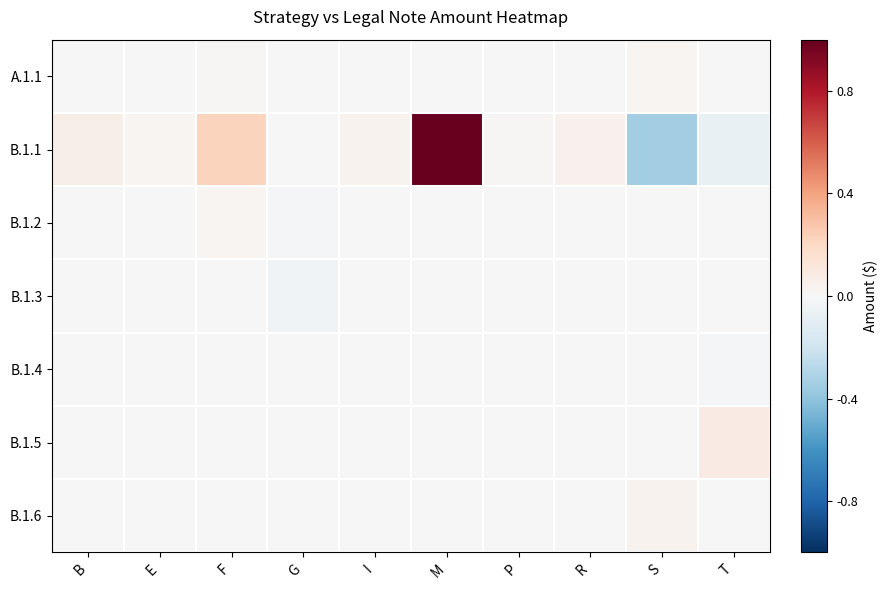

At how many categories does at least one series exceed 0?

9